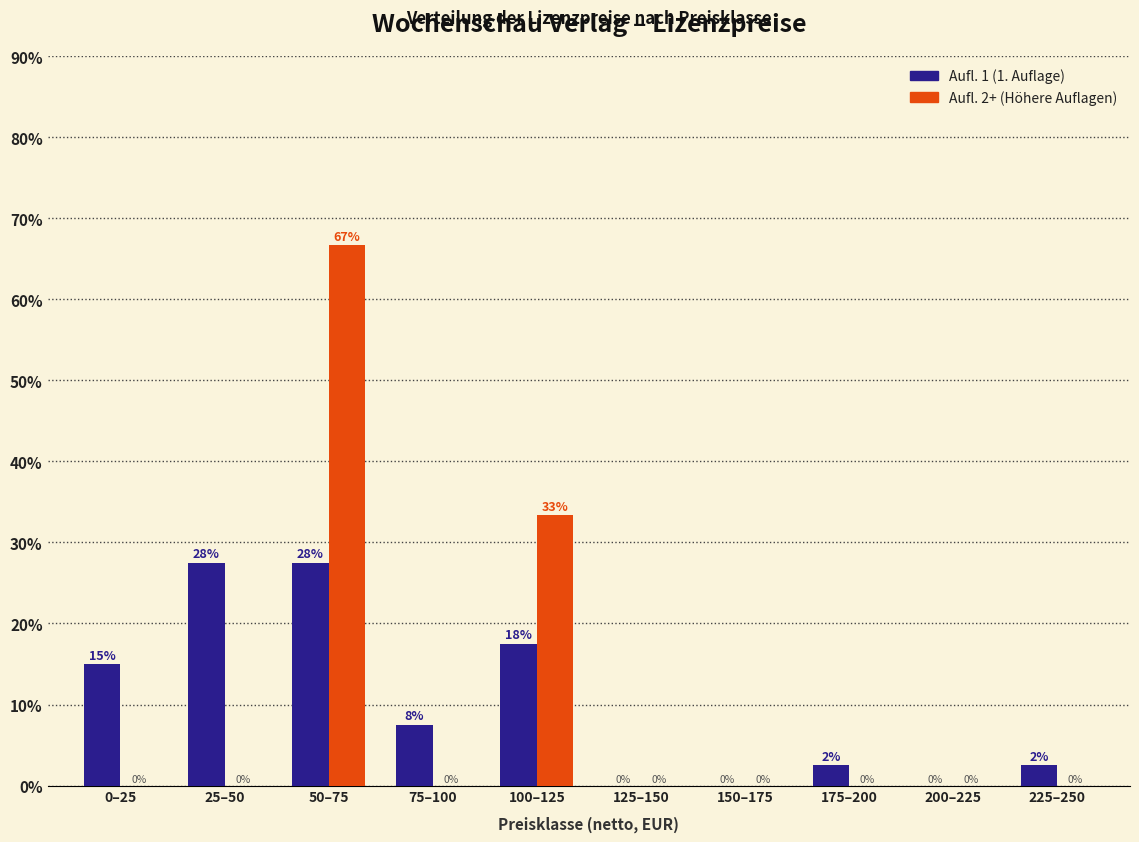

Is it true that Aufl. 1 (1. Auflage) equals 27.5 at 25–50?

True